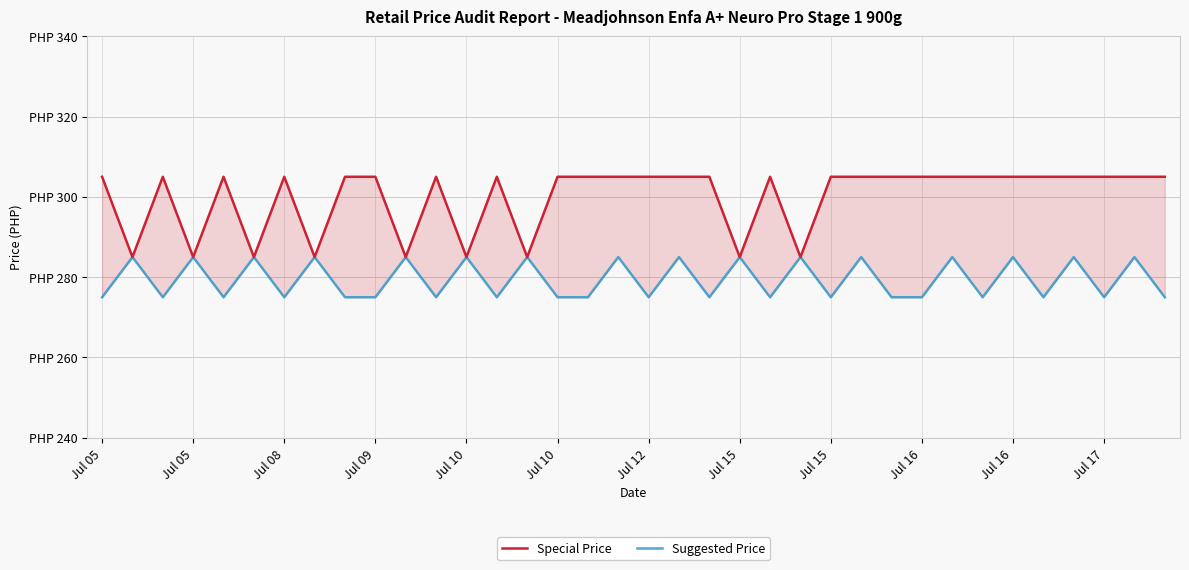

The Suggested Price series shows 119 at Jul 10. True or false?

False